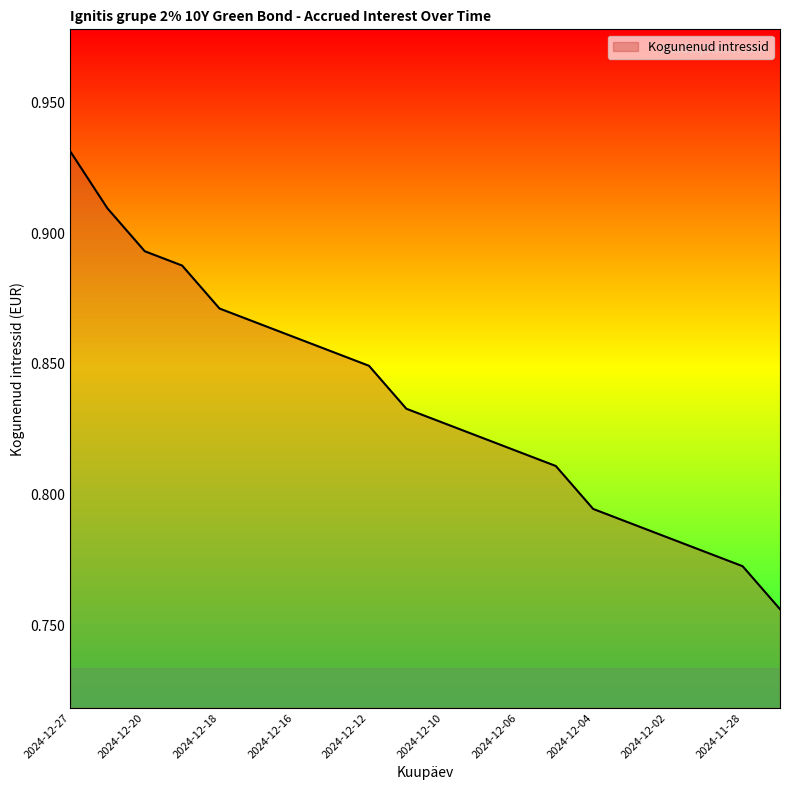

What is the average value?

0.8